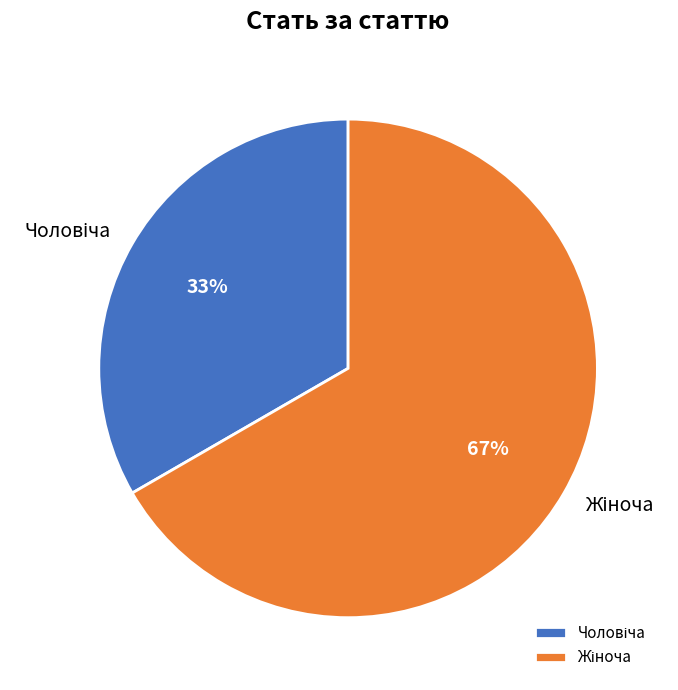

Is there a majority slice in this chart?

Yes